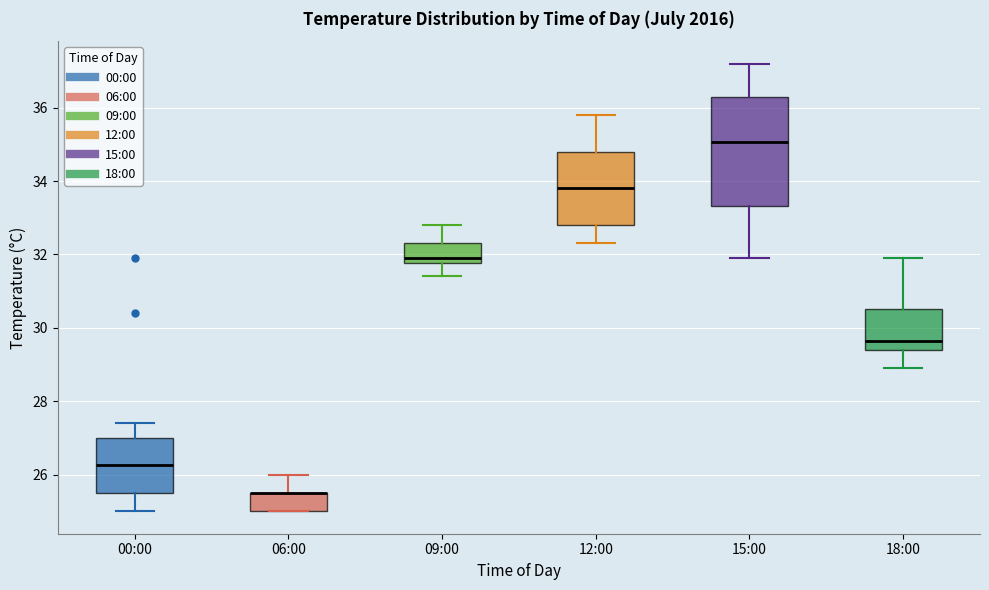

Reading left to right, read every box against the y-axis: the position of its median line, the range the box covers, and the ends of its whiskers. The values are not printed on the chart, so give them approximately, as read against the axis.

00:00: median 26.2, box 25.6 to 27.0, whiskers 25.0 to 27.4
06:00: median 25.6 (drawn on the box's upper edge), box 25.0 to 25.6, whiskers 25.0 to 26.0
09:00: median 32.0, box 31.8 to 32.4, whiskers 31.4 to 32.8
12:00: median 33.8, box 32.8 to 34.8, whiskers 32.4 to 35.8
15:00: median 35.0, box 33.4 to 36.4, whiskers 32.0 to 37.2
18:00: median 29.6, box 29.4 to 30.6, whiskers 29.0 to 32.0